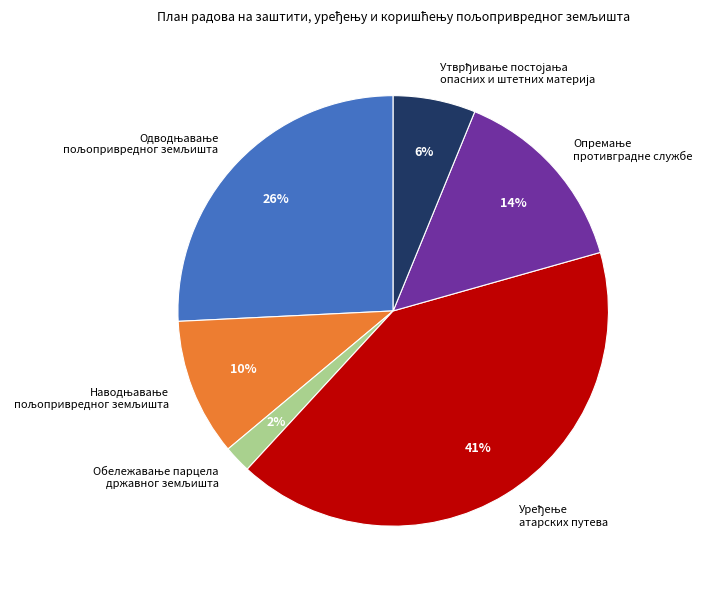

Does any single category account for the majority?

No